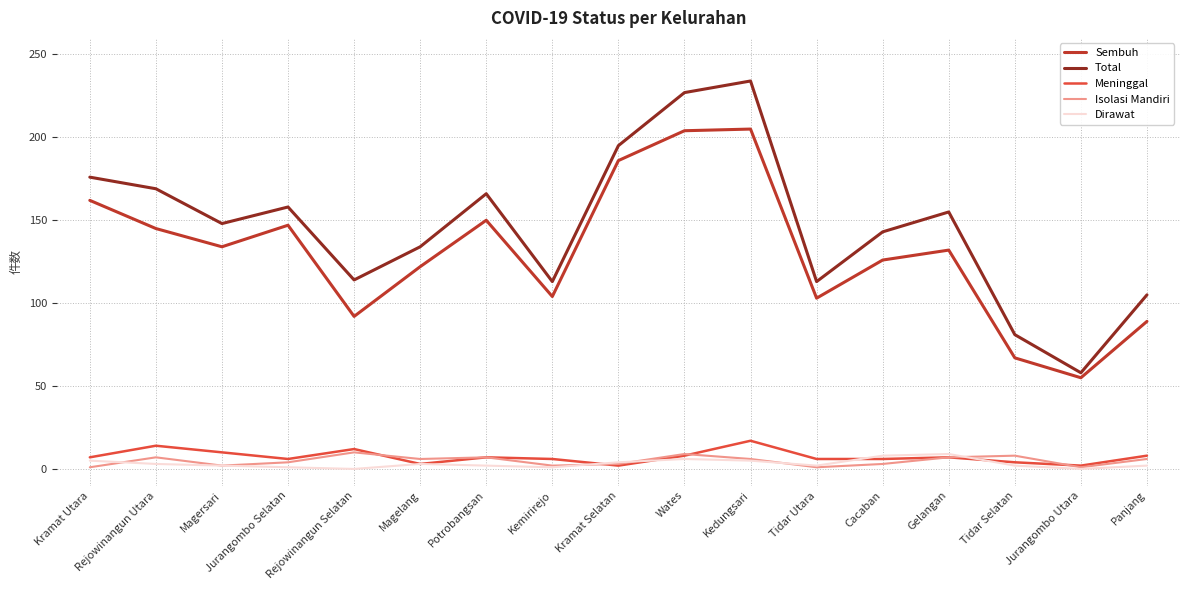

Which series has the widest spread of values?

Total